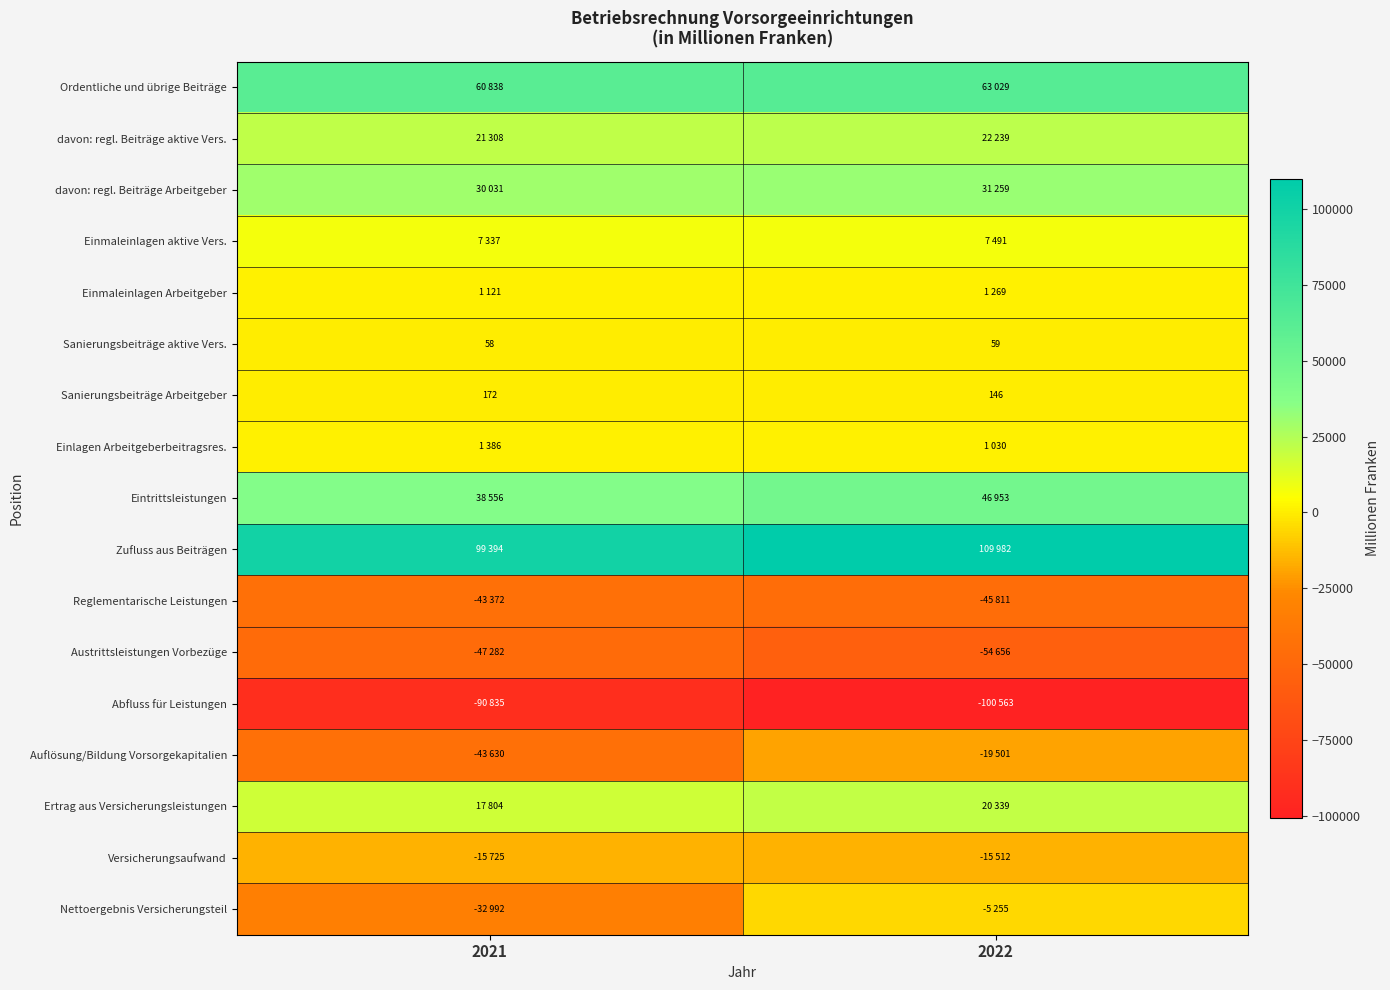

The Sanierungsbeiträge aktive Vers. series shows 29 at 2022. True or false?

False